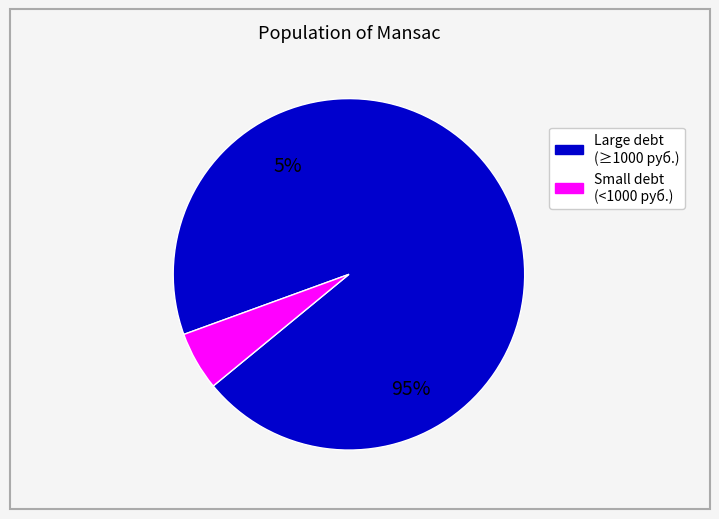

Does 32 represent more than half of the total?

No